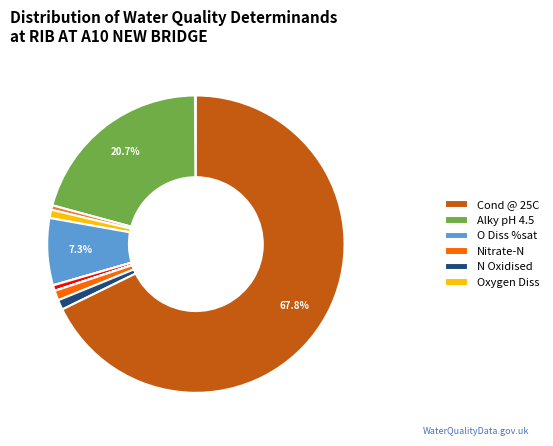

Does any single category account for the majority?

Yes